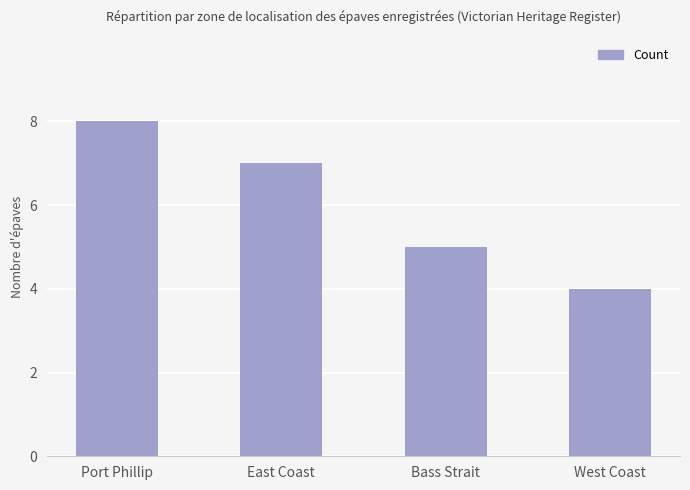

Reading left to right, transcribe all the data shown in this chart.

8	7	5	4